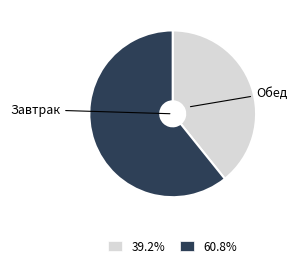

What is the ratio of the value at 60.8% to the value at 39.2%?

1.5